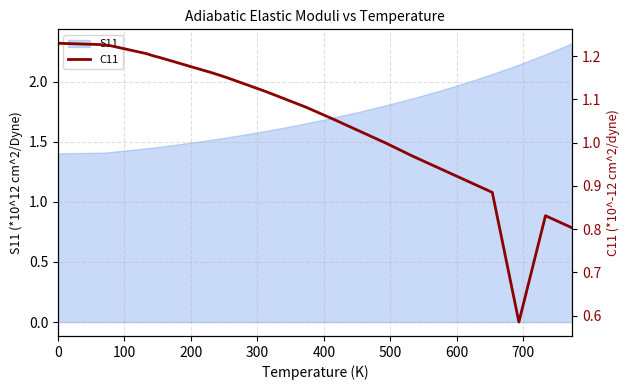

What is the value of the 2nd point from the left?

1.2